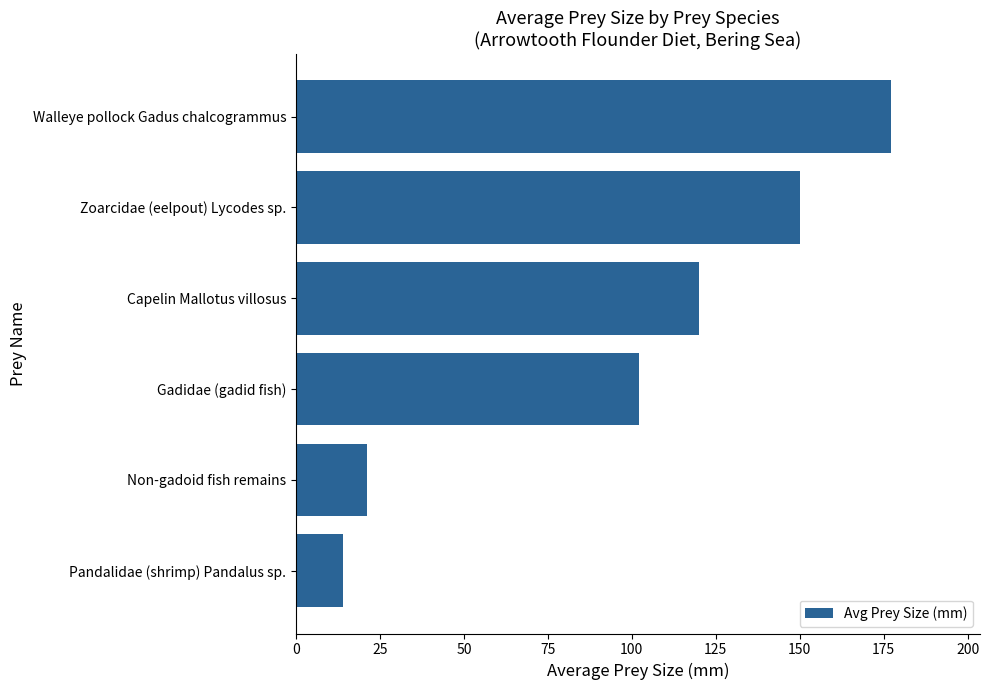

Read the value at Capelin Mallotus villosus.

120.0